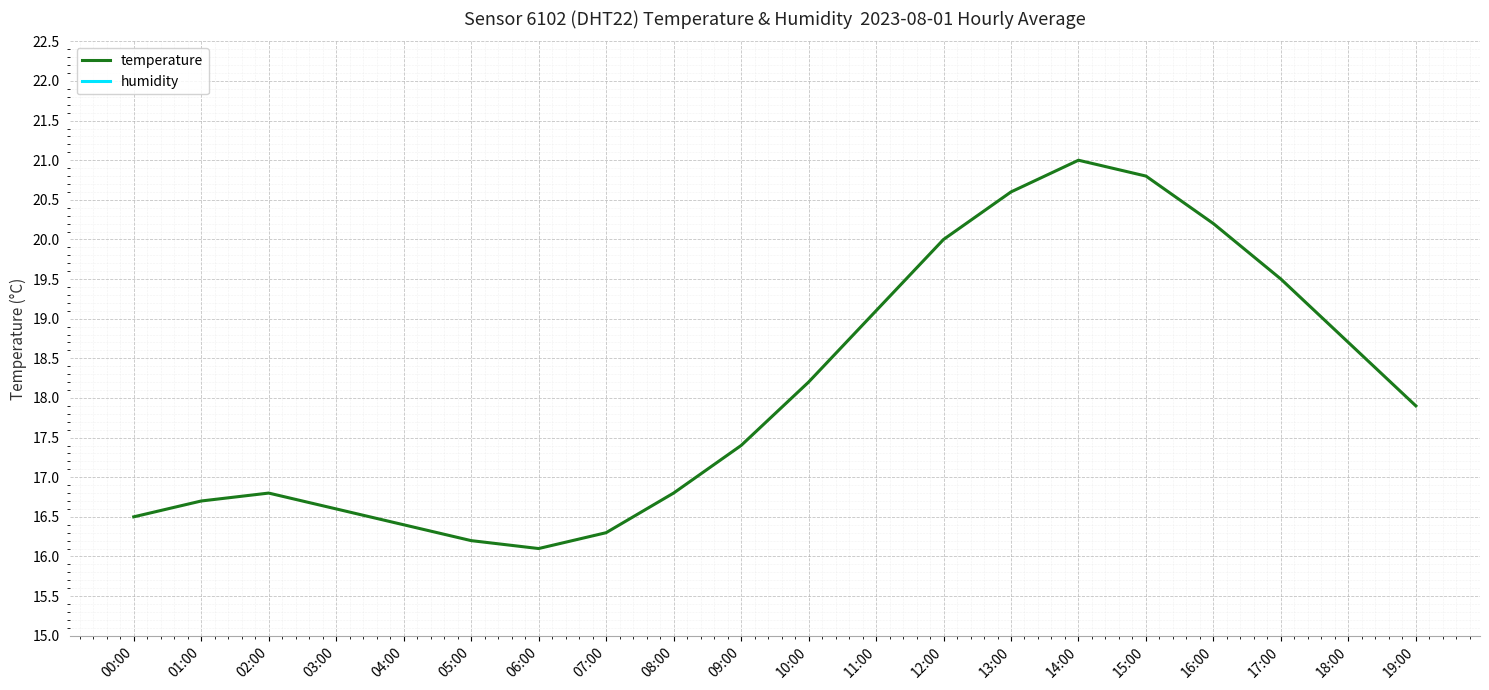

What are all the series names shown in the legend?

temperature, humidity